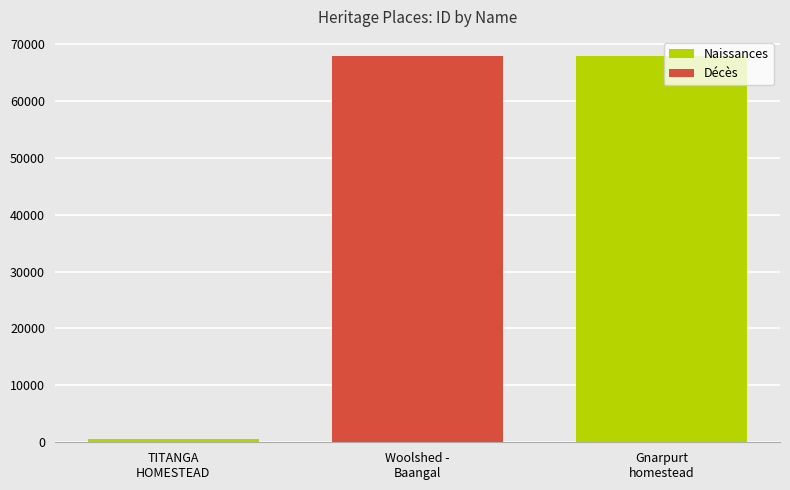

What is the change in value from TITANGA
HOMESTEAD to Woolshed -
Baangal?

+67155